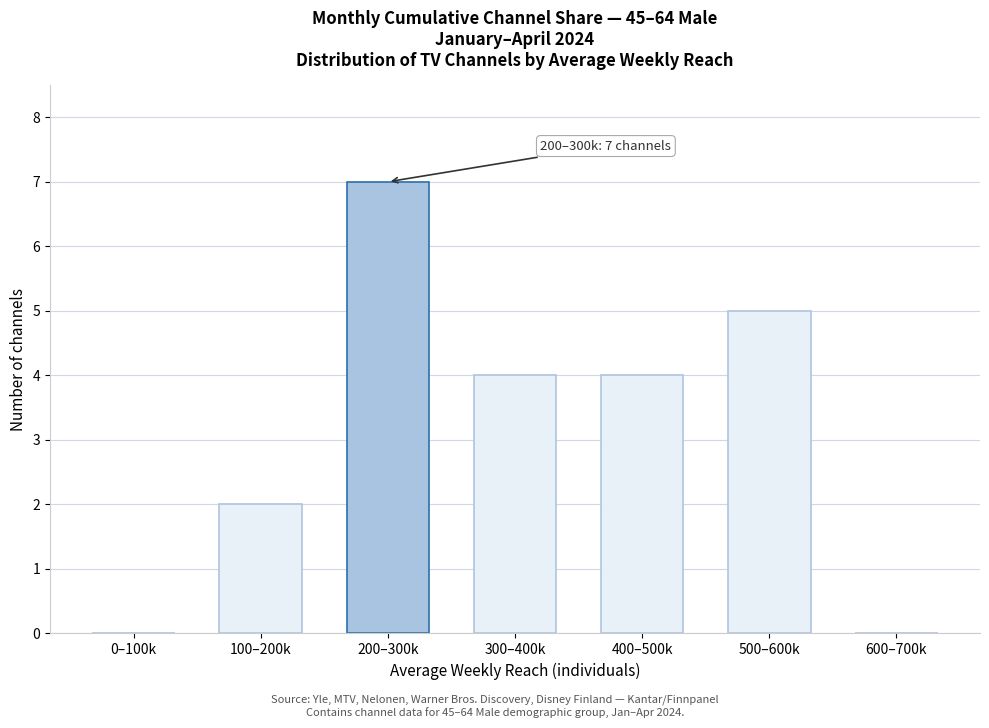

Reading left to right, transcribe all the data shown in this chart.

0–100k=0	100–200k=2	200–300k=7	300–400k=4	400–500k=4	500–600k=5	600–700k=0